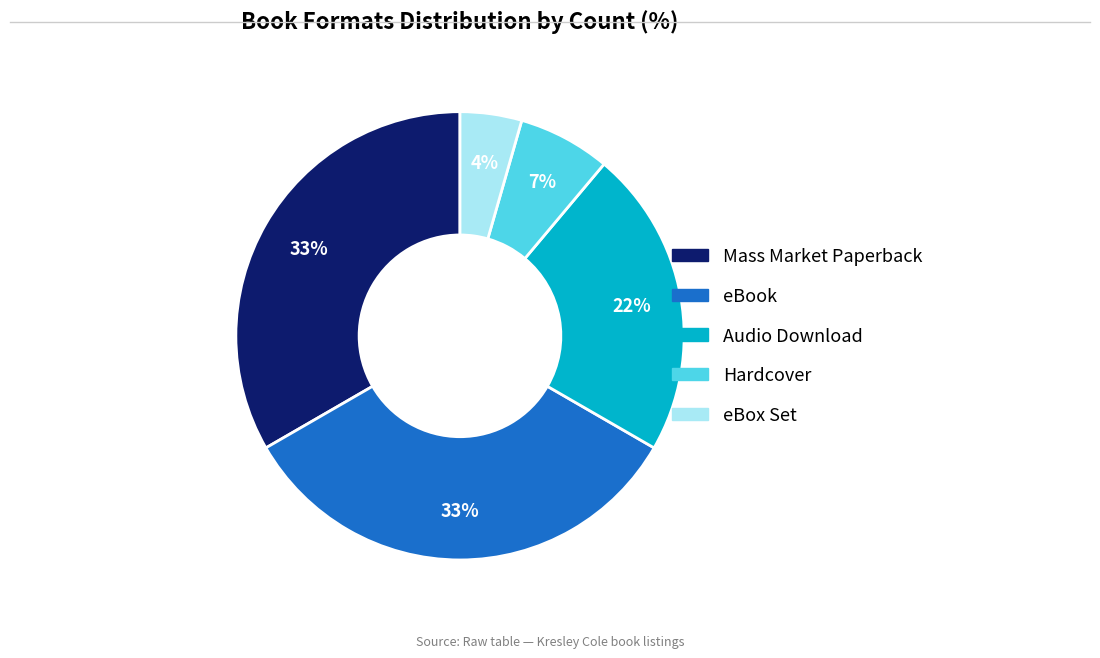

Is there any slice that represents more than half of the pie?

No